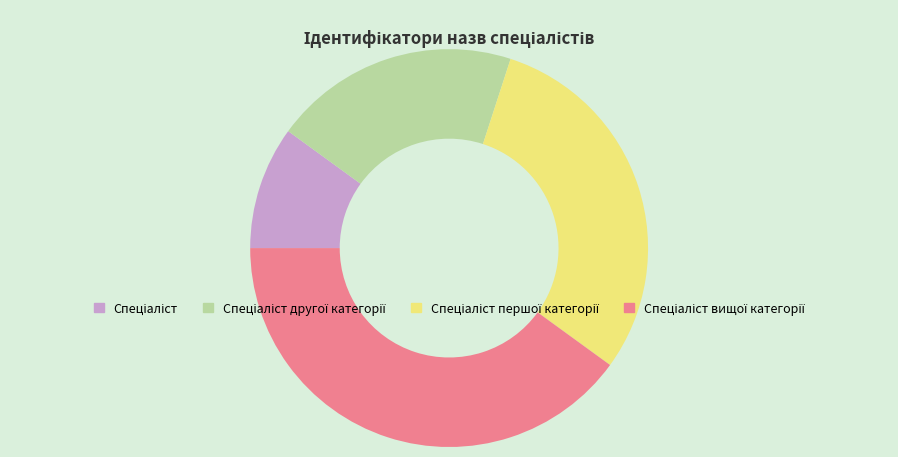

Is there a majority slice in this chart?

No